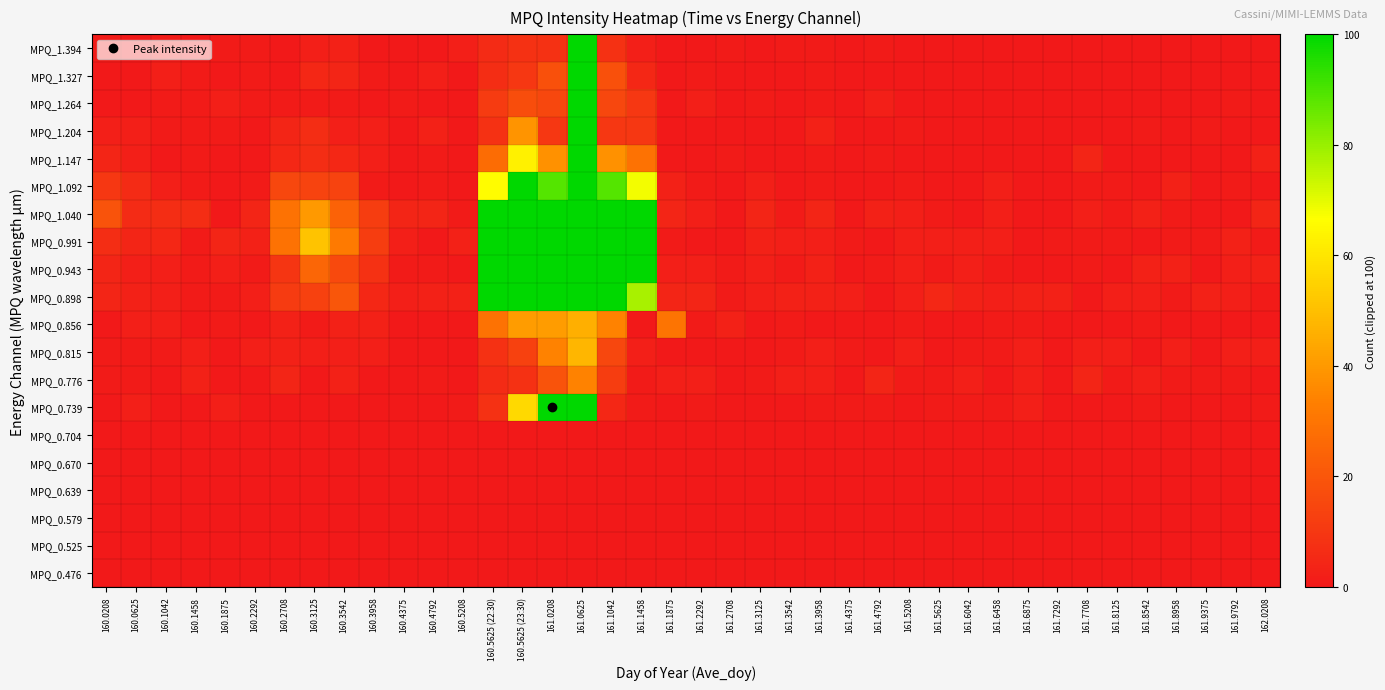

Reading left to right, extract all data points from this chart.

MPQ_0.476: 160.0208=0	160.0625=0	160.1042=0	160.1458=0	160.1875=0	160.2292=0	160.2708=0	160.3125=0	160.3542=0	160.3958=0	160.4375=0	160.4792=0	160.5208=0	160.5625 (22:30)=0	160.5625 (23:30)=0	161.0208=0	161.0625=0	161.1042=0	161.1458=0	161.1875=0	161.2292=0	161.2708=0	161.3125=0	161.3542=0	161.3958=0	161.4375=0	161.4792=0	161.5208=0	161.5625=0	161.6042=0	161.6458=0	161.6875=0	161.7292=0	161.7708=0	161.8125=0	161.8542=0	161.8958=0	161.9375=0	161.9792=0	162.0208=0
MPQ_0.525: 160.0208=0	160.0625=0	160.1042=0	160.1458=0	160.1875=0	160.2292=0	160.2708=0	160.3125=0	160.3542=0	160.3958=0	160.4375=0	160.4792=0	160.5208=0	160.5625 (22:30)=0	160.5625 (23:30)=0	161.0208=0	161.0625=0	161.1042=0	161.1458=0	161.1875=0	161.2292=0	161.2708=0	161.3125=0	161.3542=0	161.3958=0	161.4375=0	161.4792=0	161.5208=0	161.5625=0	161.6042=0	161.6458=0	161.6875=0	161.7292=0	161.7708=0	161.8125=0	161.8542=0	161.8958=0	161.9375=0	161.9792=0	162.0208=0
MPQ_0.579: 160.0208=0	160.0625=0	160.1042=0	160.1458=0	160.1875=0	160.2292=0	160.2708=0	160.3125=0	160.3542=0	160.3958=0	160.4375=0	160.4792=0	160.5208=0	160.5625 (22:30)=0	160.5625 (23:30)=0	161.0208=0	161.0625=0	161.1042=0	161.1458=0	161.1875=0	161.2292=0	161.2708=0	161.3125=0	161.3542=0	161.3958=0	161.4375=0	161.4792=0	161.5208=0	161.5625=0	161.6042=0	161.6458=0	161.6875=0	161.7292=0	161.7708=0	161.8125=0	161.8542=0	161.8958=0	161.9375=0	161.9792=0	162.0208=0
MPQ_0.639: 160.0208=0	160.0625=0	160.1042=0	160.1458=0	160.1875=0	160.2292=0	160.2708=0	160.3125=0	160.3542=0	160.3958=0	160.4375=0	160.4792=0	160.5208=0	160.5625 (22:30)=0	160.5625 (23:30)=0	161.0208=0	161.0625=0	161.1042=0	161.1458=0	161.1875=0	161.2292=0	161.2708=0	161.3125=0	161.3542=0	161.3958=0	161.4375=0	161.4792=0	161.5208=0	161.5625=0	161.6042=0	161.6458=0	161.6875=0	161.7292=0	161.7708=0	161.8125=0	161.8542=0	161.8958=0	161.9375=0	161.9792=0	162.0208=0
MPQ_0.670: 160.0208=0	160.0625=0	160.1042=0	160.1458=0	160.1875=0	160.2292=0	160.2708=0	160.3125=0	160.3542=0	160.3958=0	160.4375=0	160.4792=0	160.5208=0	160.5625 (22:30)=0	160.5625 (23:30)=0	161.0208=0	161.0625=0	161.1042=0	161.1458=0	161.1875=0	161.2292=0	161.2708=0	161.3125=0	161.3542=0	161.3958=0	161.4375=0	161.4792=0	161.5208=0	161.5625=0	161.6042=0	161.6458=0	161.6875=0	161.7292=0	161.7708=0	161.8125=0	161.8542=0	161.8958=0	161.9375=0	161.9792=0	162.0208=0
MPQ_0.704: 160.0208=0	160.0625=0	160.1042=0	160.1458=0	160.1875=0	160.2292=0	160.2708=0	160.3125=0	160.3542=0	160.3958=0	160.4375=0	160.4792=0	160.5208=0	160.5625 (22:30)=0	160.5625 (23:30)=0	161.0208=0	161.0625=0	161.1042=0	161.1458=0	161.1875=0	161.2292=0	161.2708=0	161.3125=0	161.3542=0	161.3958=0	161.4375=0	161.4792=0	161.5208=0	161.5625=0	161.6042=0	161.6458=0	161.6875=0	161.7292=0	161.7708=0	161.8125=0	161.8542=0	161.8958=0	161.9375=0	161.9792=0	162.0208=0
MPQ_0.739: 160.0208=0	160.0625=2	160.1042=0	160.1458=0	160.1875=2	160.2292=0	160.2708=0	160.3125=0	160.3542=0	160.3958=0	160.4375=0	160.4792=0	160.5208=1	160.5625 (22:30)=8	160.5625 (23:30)=57	161.0208=100	161.0625=100	161.1042=5	161.1458=1	161.1875=0	161.2292=1	161.2708=0	161.3125=0	161.3542=0	161.3958=1	161.4375=1	161.4792=1	161.5208=0	161.5625=1	161.6042=1	161.6458=1	161.6875=2	161.7292=0	161.7708=0	161.8125=0	161.8542=1	161.8958=0	161.9375=0	161.9792=0	162.0208=1
MPQ_0.776: 160.0208=1	160.0625=1	160.1042=0	160.1458=3	160.1875=0	160.2292=0	160.2708=4	160.3125=0	160.3542=3	160.3958=0	160.4375=0	160.4792=1	160.5208=0	160.5625 (22:30)=6	160.5625 (23:30)=8	161.0208=19	161.0625=34	161.1042=12	161.1458=1	161.1875=2	161.2292=2	161.2708=0	161.3125=1	161.3542=2	161.3958=2	161.4375=0	161.4792=4	161.5208=1	161.5625=1	161.6042=2	161.6458=0	161.6875=2	161.7292=0	161.7708=4	161.8125=1	161.8542=2	161.8958=1	161.9375=1	161.9792=1	162.0208=0
MPQ_0.815: 160.0208=1	160.0625=1	160.1042=1	160.1458=2	160.1875=0	160.2292=2	160.2708=3	160.3125=2	160.3542=2	160.3958=2	160.4375=0	160.4792=0	160.5208=0	160.5625 (22:30)=8	160.5625 (23:30)=13	161.0208=34	161.0625=48	161.1042=15	161.1458=2	161.1875=0	161.2292=0	161.2708=0	161.3125=0	161.3542=1	161.3958=2	161.4375=1	161.4792=0	161.5208=2	161.5625=0	161.6042=1	161.6458=1	161.6875=2	161.7292=0	161.7708=2	161.8125=2	161.8542=0	161.8958=2	161.9375=0	161.9792=2	162.0208=2
MPQ_0.856: 160.0208=0	160.0625=2	160.1042=2	160.1458=0	160.1875=1	160.2292=0	160.2708=3	160.3125=1	160.3542=3	160.3958=3	160.4375=0	160.4792=0	160.5208=0	160.5625 (22:30)=29	160.5625 (23:30)=41	161.0208=41	161.0625=46	161.1042=34	161.1458=0	161.1875=30	161.2292=1	161.2708=3	161.3125=0	161.3542=1	161.3958=0	161.4375=0	161.4792=0	161.5208=1	161.5625=0	161.6042=0	161.6458=1	161.6875=1	161.7292=0	161.7708=0	161.8125=0	161.8542=1	161.8958=0	161.9375=0	161.9792=0	162.0208=0
MPQ_0.898: 160.0208=4	160.0625=3	160.1042=2	160.1458=1	160.1875=1	160.2292=2	160.2708=11	160.3125=13	160.3542=20	160.3958=5	160.4375=2	160.4792=3	160.5208=3	160.5625 (22:30)=100	160.5625 (23:30)=100	161.0208=100	161.0625=100	161.1042=100	161.1458=78	161.1875=4	161.2292=4	161.2708=1	161.3125=2	161.3542=3	161.3958=3	161.4375=2	161.4792=0	161.5208=2	161.5625=5	161.6042=3	161.6458=2	161.6875=3	161.7292=3	161.7708=0	161.8125=2	161.8542=2	161.8958=1	161.9375=3	161.9792=2	162.0208=1
MPQ_0.943: 160.0208=4	160.0625=2	160.1042=2	160.1458=1	160.1875=2	160.2292=1	160.2708=9	160.3125=25	160.3542=16	160.3958=8	160.4375=1	160.4792=1	160.5208=0	160.5625 (22:30)=100	160.5625 (23:30)=100	161.0208=100	161.0625=100	161.1042=100	161.1458=100	161.1875=2	161.2292=2	161.2708=1	161.3125=2	161.3542=1	161.3958=3	161.4375=0	161.4792=1	161.5208=2	161.5625=1	161.6042=2	161.6458=1	161.6875=0	161.7292=0	161.7708=1	161.8125=0	161.8542=3	161.8958=3	161.9375=0	161.9792=2	162.0208=3
MPQ_0.991: 160.0208=7	160.0625=4	160.1042=5	160.1458=1	160.1875=4	160.2292=3	160.2708=29	160.3125=51	160.3542=32	160.3958=12	160.4375=2	160.4792=0	160.5208=3	160.5625 (22:30)=100	160.5625 (23:30)=100	161.0208=100	161.0625=100	161.1042=100	161.1458=100	161.1875=1	161.2292=0	161.2708=0	161.3125=3	161.3542=2	161.3958=2	161.4375=1	161.4792=0	161.5208=2	161.5625=2	161.6042=2	161.6458=2	161.6875=0	161.7292=1	161.7708=1	161.8125=1	161.8542=0	161.8958=1	161.9375=1	161.9792=3	162.0208=1
MPQ_1.040: 160.0208=19	160.0625=6	160.1042=7	160.1458=7	160.1875=0	160.2292=4	160.2708=29	160.3125=40	160.3542=24	160.3958=12	160.4375=4	160.4792=4	160.5208=1	160.5625 (22:30)=100	160.5625 (23:30)=100	161.0208=100	161.0625=100	161.1042=100	161.1458=100	161.1875=4	161.2292=2	161.2708=0	161.3125=4	161.3542=1	161.3958=4	161.4375=0	161.4792=3	161.5208=2	161.5625=1	161.6042=0	161.6458=2	161.6875=0	161.7292=0	161.7708=2	161.8125=1	161.8542=3	161.8958=1	161.9375=0	161.9792=0	162.0208=4
MPQ_1.092: 160.0208=10	160.0625=6	160.1042=2	160.1458=1	160.1875=0	160.2292=1	160.2708=15	160.3125=14	160.3542=14	160.3958=1	160.4375=0	160.4792=1	160.5208=0	160.5625 (22:30)=66	160.5625 (23:30)=100	161.0208=89	161.0625=100	161.1042=89	161.1458=68	161.1875=3	161.2292=1	161.2708=0	161.3125=2	161.3542=0	161.3958=1	161.4375=0	161.4792=0	161.5208=1	161.5625=0	161.6042=0	161.6458=2	161.6875=0	161.7292=0	161.7708=1	161.8125=1	161.8542=0	161.8958=3	161.9375=0	161.9792=1	162.0208=0
MPQ_1.147: 160.0208=4	160.0625=2	160.1042=0	160.1458=1	160.1875=0	160.2292=0	160.2708=5	160.3125=7	160.3542=5	160.3958=2	160.4375=0	160.4792=1	160.5208=0	160.5625 (22:30)=27	160.5625 (23:30)=63	161.0208=38	161.0625=100	161.1042=38	161.1458=29	161.1875=0	161.2292=0	161.2708=1	161.3125=0	161.3542=0	161.3958=1	161.4375=0	161.4792=1	161.5208=0	161.5625=0	161.6042=0	161.6458=0	161.6875=0	161.7292=0	161.7708=4	161.8125=0	161.8542=0	161.8958=0	161.9375=0	161.9792=0	162.0208=3
MPQ_1.204: 160.0208=2	160.0625=2	160.1042=1	160.1458=1	160.1875=1	160.2292=0	160.2708=4	160.3125=7	160.3542=2	160.3958=2	160.4375=0	160.4792=3	160.5208=0	160.5625 (22:30)=8	160.5625 (23:30)=39	161.0208=10	161.0625=100	161.1042=10	161.1458=10	161.1875=0	161.2292=0	161.2708=0	161.3125=0	161.3542=0	161.3958=3	161.4375=0	161.4792=0	161.5208=1	161.5625=0	161.6042=0	161.6458=0	161.6875=0	161.7292=0	161.7708=0	161.8125=0	161.8542=1	161.8958=0	161.9375=1	161.9792=0	162.0208=0
MPQ_1.264: 160.0208=0	160.0625=0	160.1042=1	160.1458=1	160.1875=2	160.2292=1	160.2708=1	160.3125=1	160.3542=1	160.3958=0	160.4375=1	160.4792=0	160.5208=0	160.5625 (22:30)=11	160.5625 (23:30)=17	161.0208=15	161.0625=100	161.1042=15	161.1458=10	161.1875=0	161.2292=2	161.2708=0	161.3125=1	161.3542=0	161.3958=1	161.4375=0	161.4792=2	161.5208=0	161.5625=0	161.6042=0	161.6458=0	161.6875=0	161.7292=0	161.7708=0	161.8125=0	161.8542=0	161.8958=0	161.9375=0	161.9792=1	162.0208=0
MPQ_1.327: 160.0208=0	160.0625=0	160.1042=2	160.1458=1	160.1875=0	160.2292=1	160.2708=0	160.3125=5	160.3542=4	160.3958=1	160.4375=0	160.4792=2	160.5208=0	160.5625 (22:30)=7	160.5625 (23:30)=10	161.0208=18	161.0625=100	161.1042=18	161.1458=5	161.1875=0	161.2292=1	161.2708=0	161.3125=0	161.3542=0	161.3958=1	161.4375=0	161.4792=0	161.5208=0	161.5625=0	161.6042=0	161.6458=0	161.6875=0	161.7292=0	161.7708=0	161.8125=0	161.8542=0	161.8958=0	161.9375=0	161.9792=0	162.0208=0
MPQ_1.394: 160.0208=1	160.0625=0	160.1042=1	160.1458=0	160.1875=1	160.2292=1	160.2708=0	160.3125=2	160.3542=3	160.3958=0	160.4375=0	160.4792=0	160.5208=2	160.5625 (22:30)=6	160.5625 (23:30)=8	161.0208=8	161.0625=100	161.1042=8	161.1458=2	161.1875=0	161.2292=0	161.2708=1	161.3125=0	161.3542=1	161.3958=1	161.4375=0	161.4792=1	161.5208=0	161.5625=0	161.6042=0	161.6458=0	161.6875=0	161.7292=0	161.7708=0	161.8125=0	161.8542=0	161.8958=0	161.9375=0	161.9792=0	162.0208=0